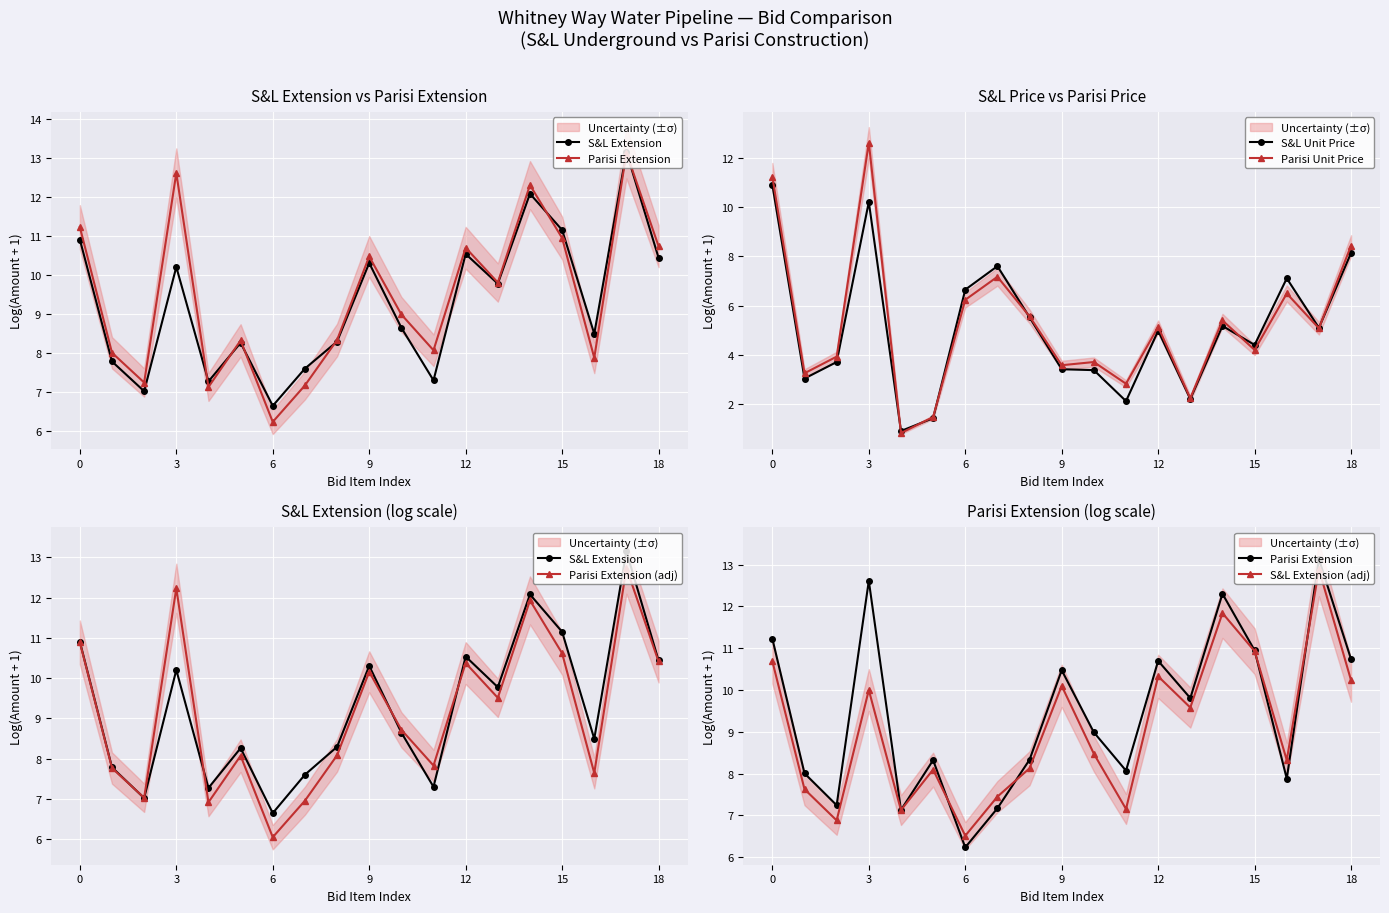

What is the total value across all series at 11?

35.3